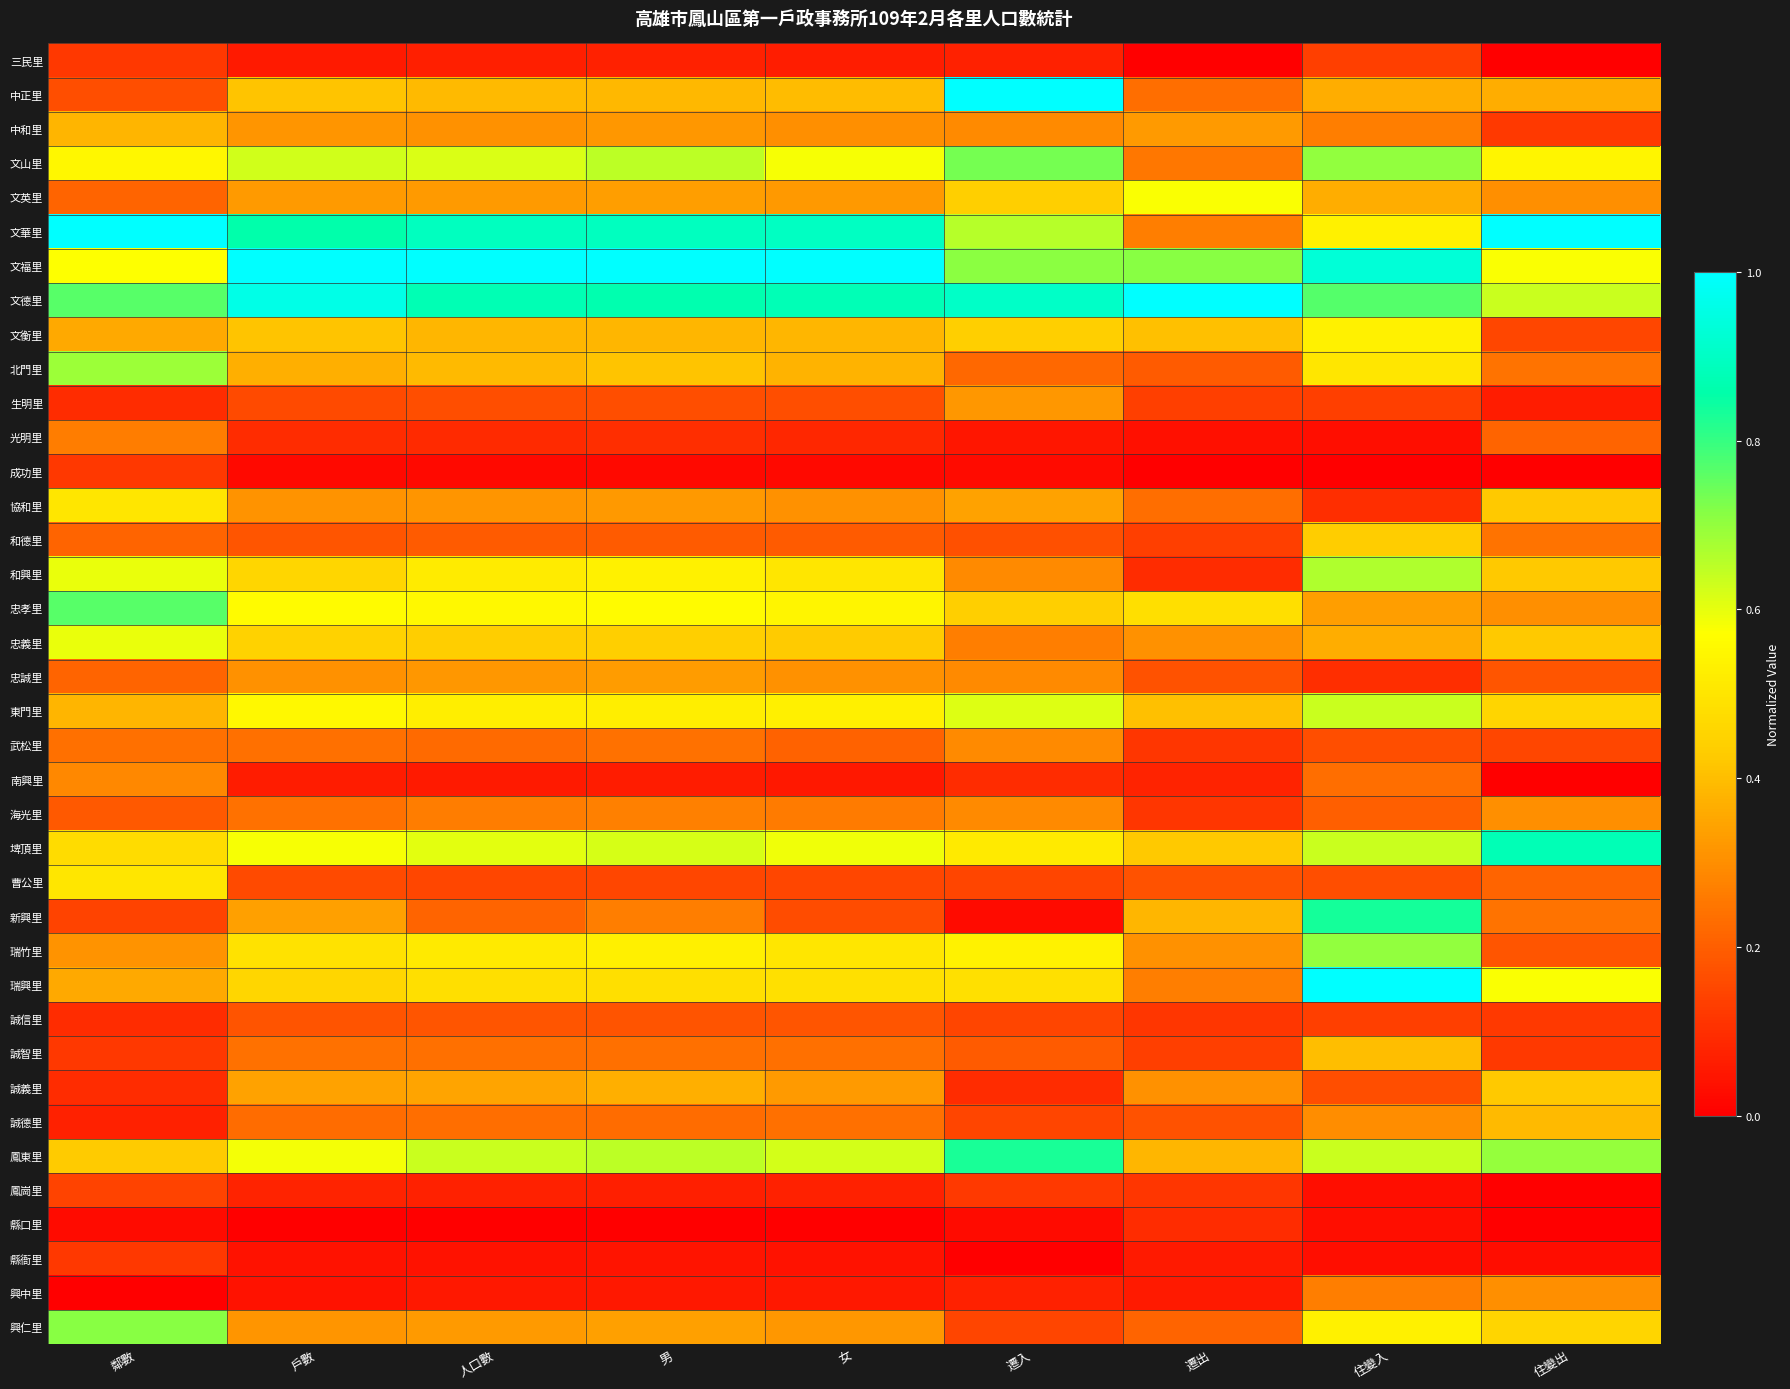

Reading left to right, list all the values displayed in this chart.

三民里: 鄰數=0.1	戶數=0.1	人口數=0.1	男=0.1	女=0.1	遷入=0.1	遷出=0.0	住變入=0.1	住變出=0.0
中正里: 鄰數=0.2	戶數=0.4	人口數=0.4	男=0.4	女=0.4	遷入=1.0	遷出=0.2	住變入=0.4	住變出=0.4
中和里: 鄰數=0.4	戶數=0.3	人口數=0.3	男=0.3	女=0.3	遷入=0.3	遷出=0.3	住變入=0.3	住變出=0.1
文山里: 鄰數=0.5	戶數=0.6	人口數=0.6	男=0.7	女=0.6	遷入=0.7	遷出=0.2	住變入=0.7	住變出=0.5
文英里: 鄰數=0.2	戶數=0.3	人口數=0.3	男=0.3	女=0.3	遷入=0.4	遷出=0.6	住變入=0.4	住變出=0.3
文華里: 鄰數=1.0	戶數=0.9	人口數=0.9	男=0.9	女=0.9	遷入=0.7	遷出=0.3	住變入=0.5	住變出=1.0
文福里: 鄰數=0.6	戶數=1.0	人口數=1.0	男=1.0	女=1.0	遷入=0.7	遷出=0.7	住變入=0.9	住變出=0.6
文德里: 鄰數=0.8	戶數=1.0	人口數=0.9	男=0.9	女=0.9	遷入=0.9	遷出=1.0	住變入=0.8	住變出=0.6
文衡里: 鄰數=0.4	戶數=0.4	人口數=0.4	男=0.4	女=0.4	遷入=0.4	遷出=0.4	住變入=0.5	住變出=0.2
北門里: 鄰數=0.7	戶數=0.4	人口數=0.4	男=0.4	女=0.4	遷入=0.2	遷出=0.2	住變入=0.5	住變出=0.2
生明里: 鄰數=0.1	戶數=0.2	人口數=0.2	男=0.2	女=0.2	遷入=0.3	遷出=0.1	住變入=0.1	住變出=0.1
光明里: 鄰數=0.3	戶數=0.1	人口數=0.1	男=0.1	女=0.1	遷入=0.0	遷出=0.0	住變入=0.0	住變出=0.2
成功里: 鄰數=0.1	戶數=0.0	人口數=0.0	男=0.0	女=0.0	遷入=0.0	遷出=0.0	住變入=0.0	住變出=0.0
協和里: 鄰數=0.5	戶數=0.3	人口數=0.3	男=0.3	女=0.3	遷入=0.3	遷出=0.2	住變入=0.1	住變出=0.4
和德里: 鄰數=0.2	戶數=0.2	人口數=0.2	男=0.2	女=0.2	遷入=0.2	遷出=0.1	住變入=0.4	住變出=0.2
和興里: 鄰數=0.6	戶數=0.5	人口數=0.5	男=0.5	女=0.5	遷入=0.3	遷出=0.1	住變入=0.7	住變出=0.4
忠孝里: 鄰數=0.8	戶數=0.6	人口數=0.6	男=0.6	女=0.5	遷入=0.4	遷出=0.5	住變入=0.3	住變出=0.3
忠義里: 鄰數=0.6	戶數=0.4	人口數=0.4	男=0.4	女=0.4	遷入=0.3	遷出=0.3	住變入=0.4	住變出=0.4
忠誠里: 鄰數=0.2	戶數=0.3	人口數=0.3	男=0.3	女=0.3	遷入=0.3	遷出=0.2	住變入=0.1	住變出=0.2
東門里: 鄰數=0.4	戶數=0.6	人口數=0.5	男=0.5	女=0.5	遷入=0.6	遷出=0.4	住變入=0.6	住變出=0.5
武松里: 鄰數=0.2	戶數=0.2	人口數=0.2	男=0.2	女=0.2	遷入=0.3	遷出=0.1	住變入=0.2	住變出=0.2
南興里: 鄰數=0.3	戶數=0.1	人口數=0.1	男=0.1	女=0.1	遷入=0.1	遷出=0.1	住變入=0.2	住變出=0.0
海光里: 鄰數=0.2	戶數=0.2	人口數=0.3	男=0.3	女=0.3	遷入=0.3	遷出=0.1	住變入=0.2	住變出=0.3
埤頂里: 鄰數=0.5	戶數=0.6	人口數=0.6	男=0.6	女=0.6	遷入=0.5	遷出=0.4	住變入=0.6	住變出=0.9
曹公里: 鄰數=0.5	戶數=0.2	人口數=0.2	男=0.2	女=0.2	遷入=0.1	遷出=0.2	住變入=0.2	住變出=0.2
新興里: 鄰數=0.1	戶數=0.3	人口數=0.2	男=0.3	女=0.2	遷入=0.0	遷出=0.4	住變入=0.8	住變出=0.2
瑞竹里: 鄰數=0.3	戶數=0.5	人口數=0.5	男=0.5	女=0.5	遷入=0.5	遷出=0.3	住變入=0.7	住變出=0.2
瑞興里: 鄰數=0.4	戶數=0.5	人口數=0.5	男=0.5	女=0.5	遷入=0.5	遷出=0.3	住變入=1.0	住變出=0.6
誠信里: 鄰數=0.1	戶數=0.2	人口數=0.2	男=0.2	女=0.2	遷入=0.1	遷出=0.1	住變入=0.1	住變出=0.1
誠智里: 鄰數=0.1	戶數=0.2	人口數=0.2	男=0.2	女=0.2	遷入=0.2	遷出=0.1	住變入=0.4	住變出=0.1
誠義里: 鄰數=0.1	戶數=0.3	人口數=0.3	男=0.4	女=0.3	遷入=0.1	遷出=0.3	住變入=0.2	住變出=0.4
誠德里: 鄰數=0.1	戶數=0.2	人口數=0.2	男=0.2	女=0.2	遷入=0.1	遷出=0.2	住變入=0.3	住變出=0.4
鳳東里: 鄰數=0.4	戶數=0.6	人口數=0.6	男=0.7	女=0.6	遷入=0.8	遷出=0.4	住變入=0.6	住變出=0.7
鳳崗里: 鄰數=0.1	戶數=0.1	人口數=0.1	男=0.1	女=0.1	遷入=0.1	遷出=0.1	住變入=0.0	住變出=0.0
縣口里: 鄰數=0.0	戶數=0.0	人口數=0.0	男=0.0	女=0.0	遷入=0.0	遷出=0.1	住變入=0.0	住變出=0.0
縣衙里: 鄰數=0.1	戶數=0.0	人口數=0.0	男=0.0	女=0.0	遷入=0.0	遷出=0.1	住變入=0.0	住變出=0.0
興中里: 鄰數=0.0	戶數=0.0	人口數=0.1	男=0.1	女=0.1	遷入=0.1	遷出=0.1	住變入=0.3	住變出=0.3
興仁里: 鄰數=0.7	戶數=0.3	人口數=0.3	男=0.3	女=0.3	遷入=0.1	遷出=0.2	住變入=0.5	住變出=0.5